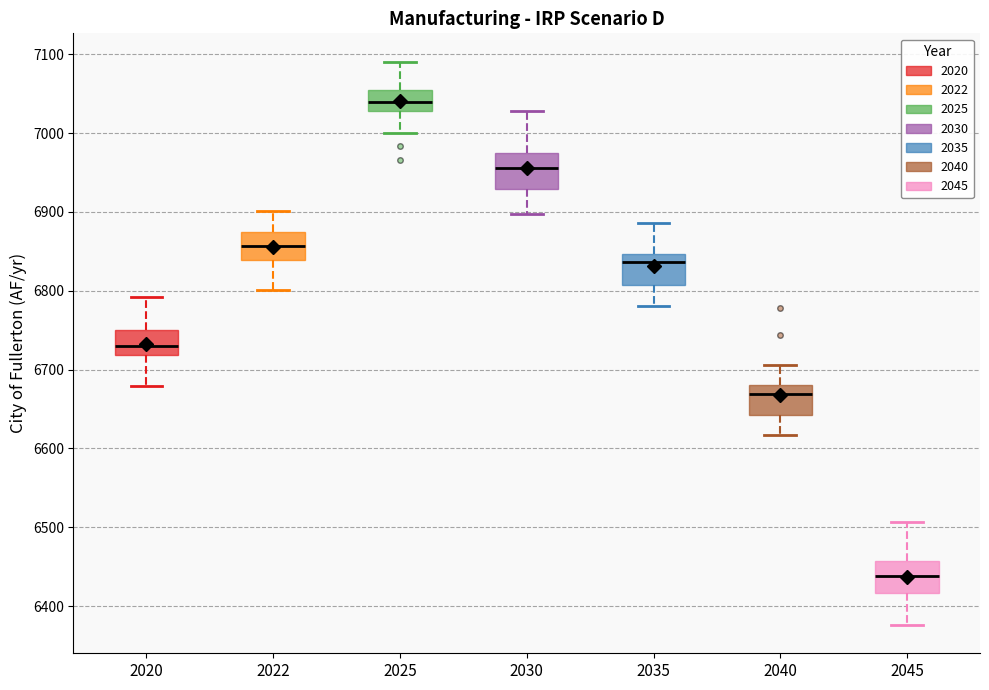

Reading left to right, read every box against the y-axis: the position of its median line, the range the box covers, and the ends of its whiskers. The values are not printed on the chart, so give them approximately, as read against the axis.

2020: median 6730, box 6720 to 6750, whiskers 6680 to 6790
2022: median 6860, box 6840 to 6870, whiskers 6800 to 6900
2025: median 7040, box 7030 to 7050, whiskers 7000 to 7090
2030: median 6960, box 6930 to 6970, whiskers 6900 to 7030
2035: median 6840, box 6810 to 6850, whiskers 6780 to 6890
2040: median 6670, box 6640 to 6680, whiskers 6620 to 6710
2045: median 6440, box 6420 to 6460, whiskers 6380 to 6510